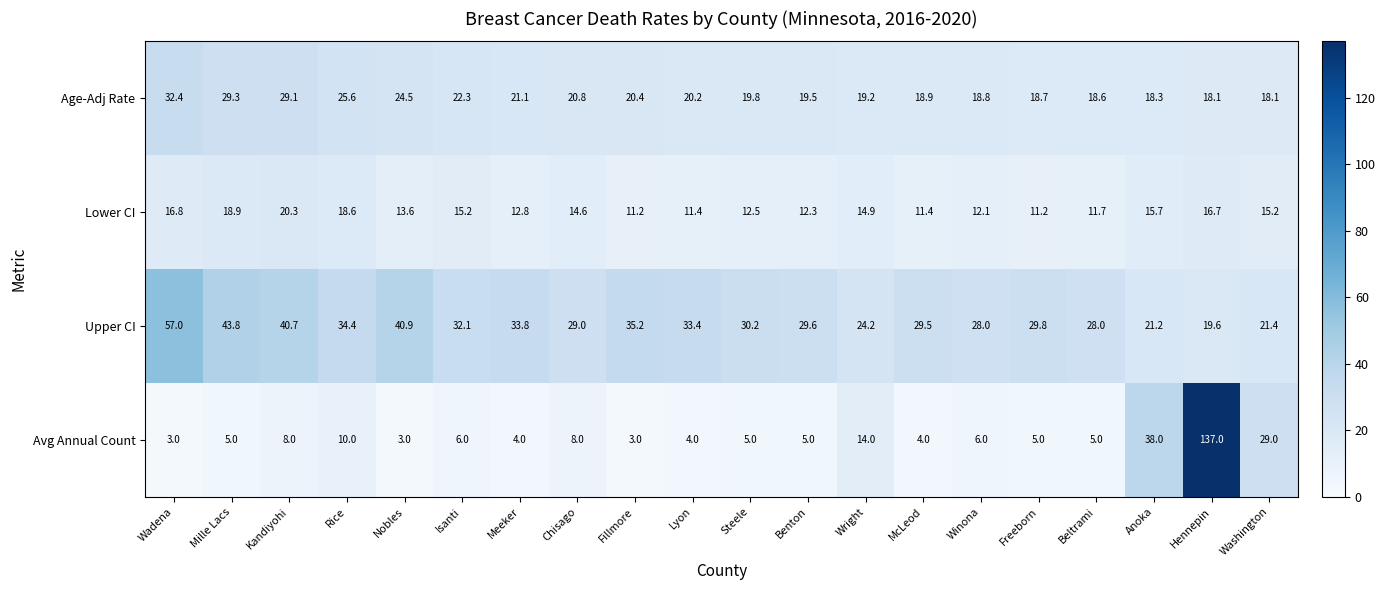

What is the spread (max minus min) of values at Freeborn?

24.8